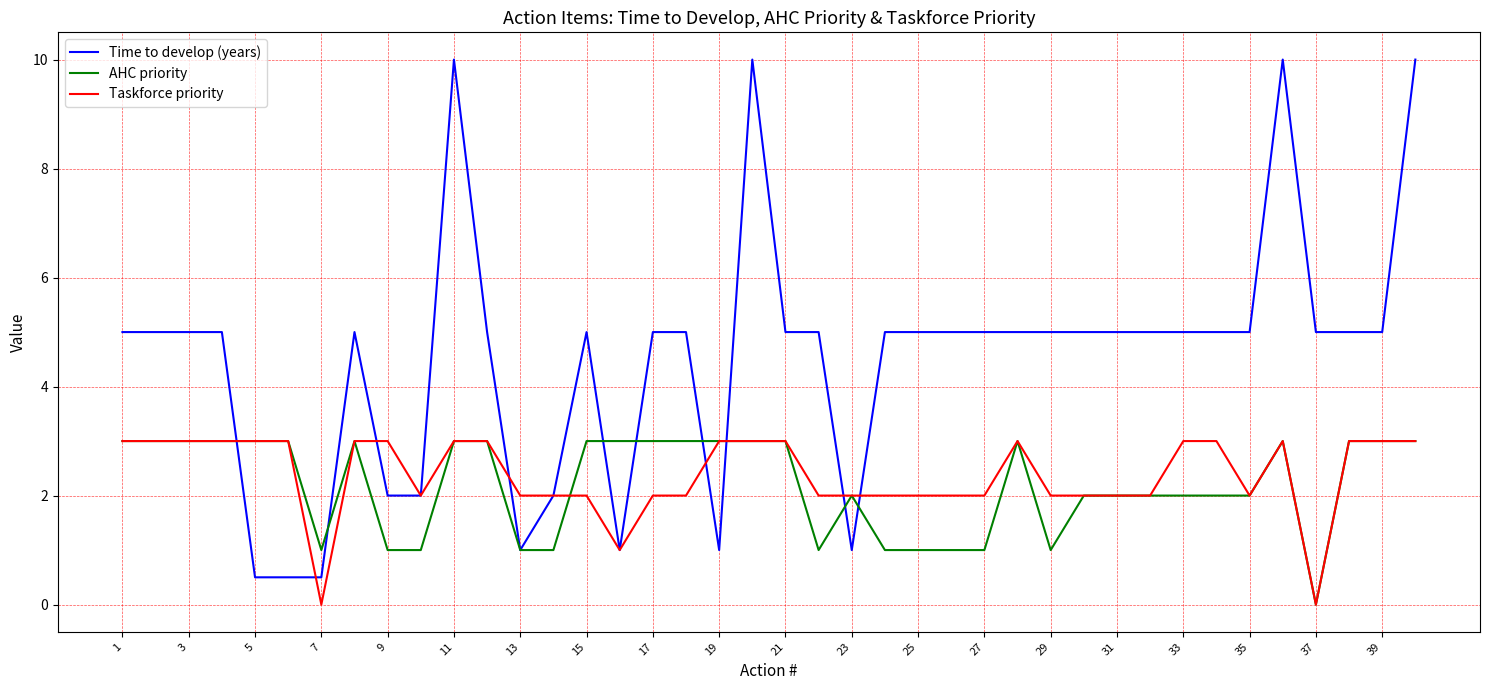

What is the average value of the Taskforce priority series?

2.4